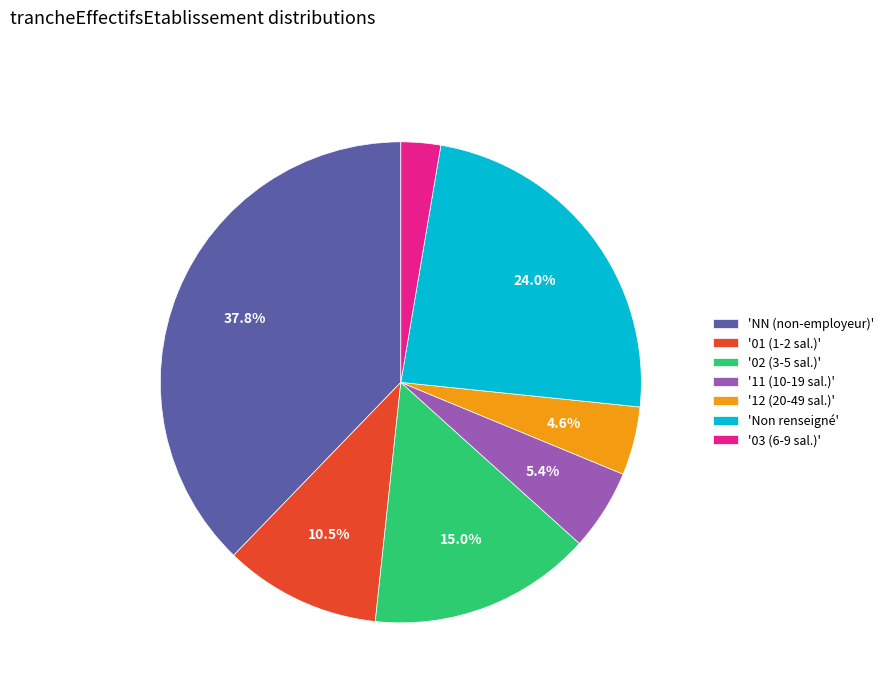

Rank the categories by value from lowest to highest.

'03 (6-9 sal.)', '12 (20-49 sal.)', '11 (10-19 sal.)', '01 (1-2 sal.)', '02 (3-5 sal.)', 'Non renseigné', 'NN (non-employeur)'